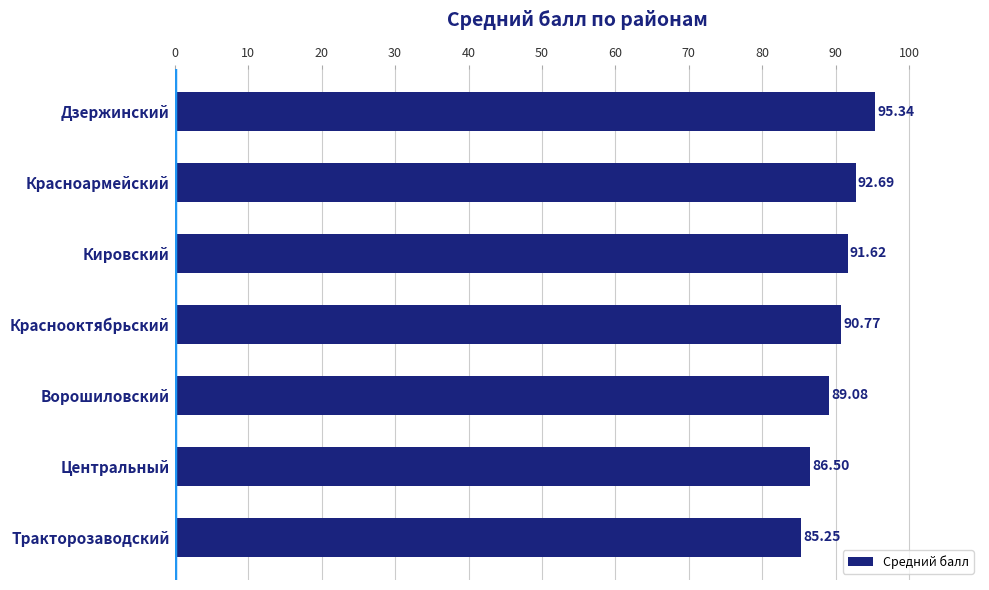

List the labels in order of value, smallest first.

Тракторозаводский, Центральный, Ворошиловский, Краснооктябрьский, Кировский, Красноармейский, Дзержинский